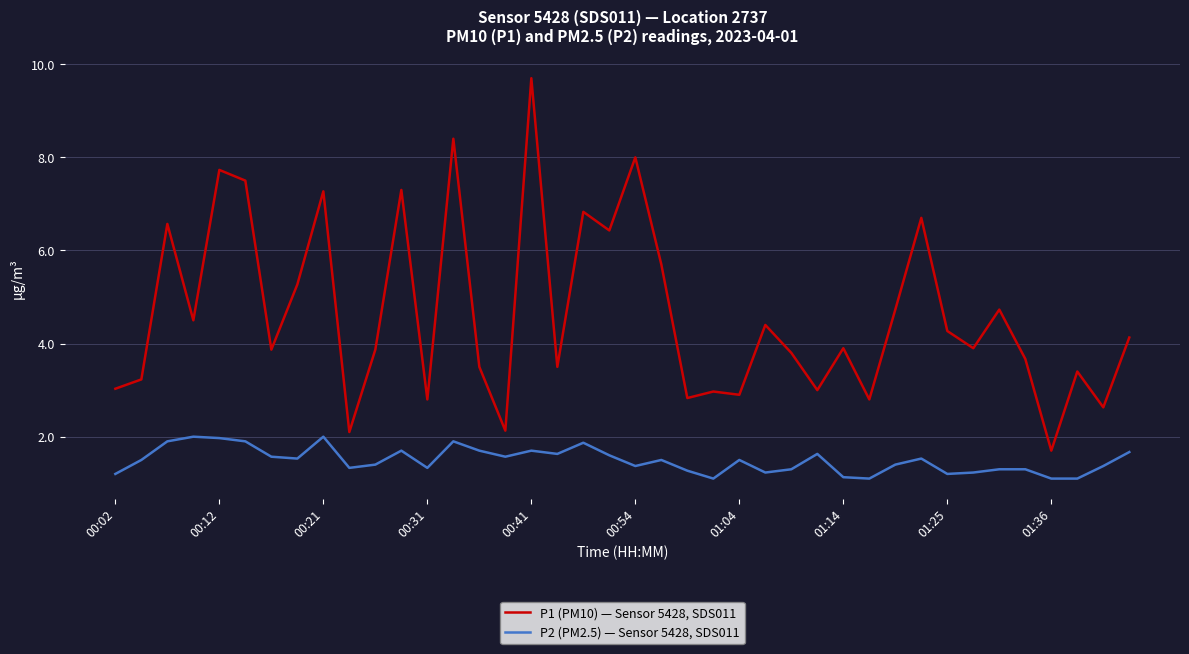

What is the sum of all P2 (PM2.5) — Sensor 5428, SDS011 values?

59.6